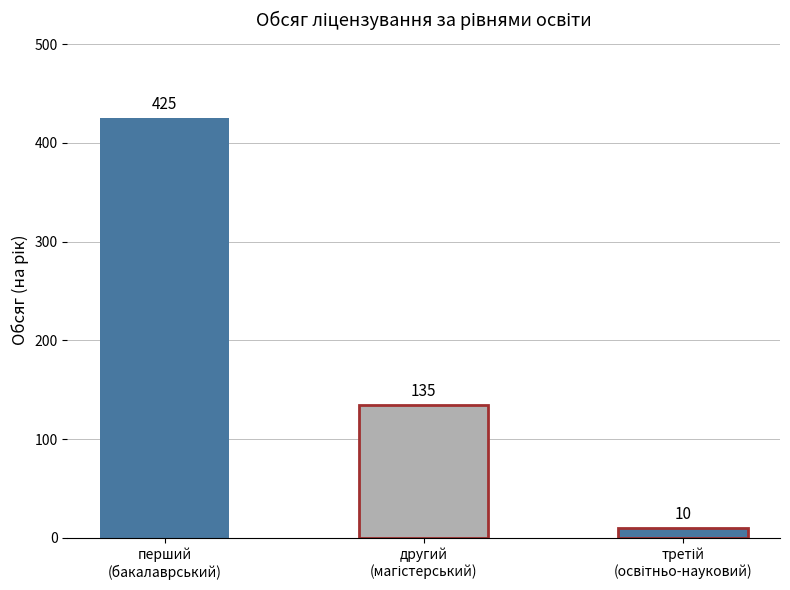

List the labels in order of value, smallest first.

третій (освітньо-науковий) рівень, другий (магістерський) рівень, перший (бакалаврський) рівень